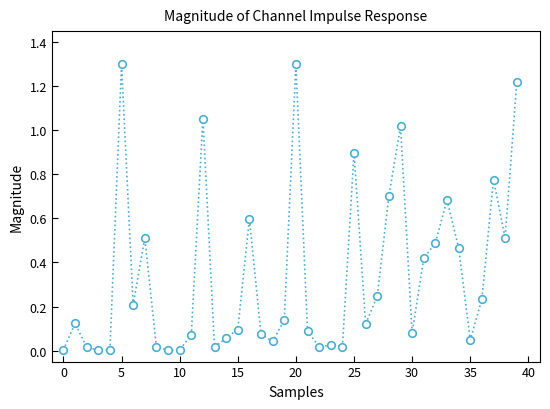

What is the range of Y values (max minus min)?

1.3